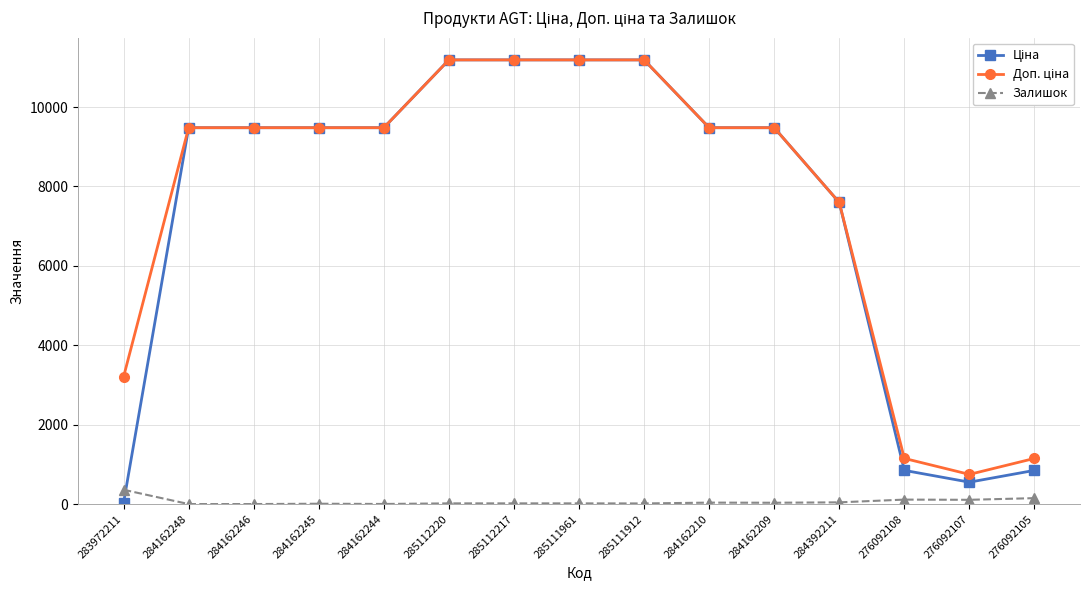

How many data points in Залишок are less than 17?

5